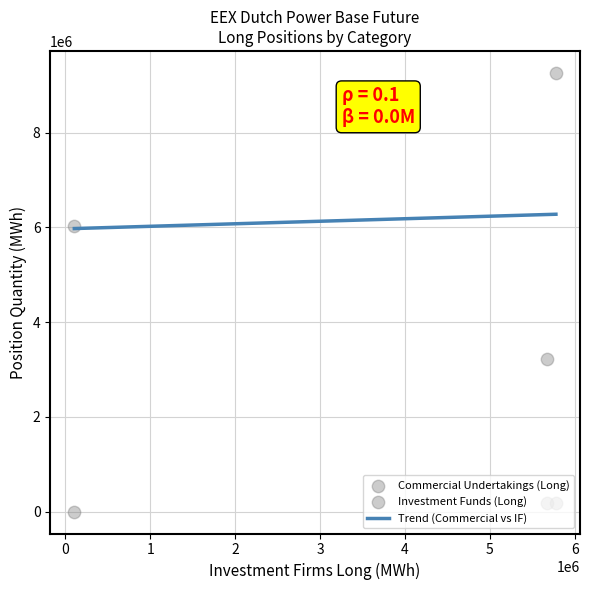

Which series contains the highest Y value?

Commercial Undertakings (Long)